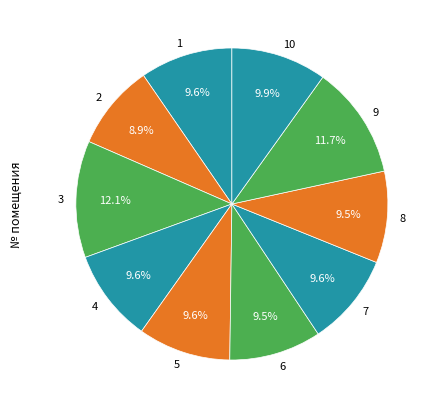

Does 8 represent more than half of the total?

No